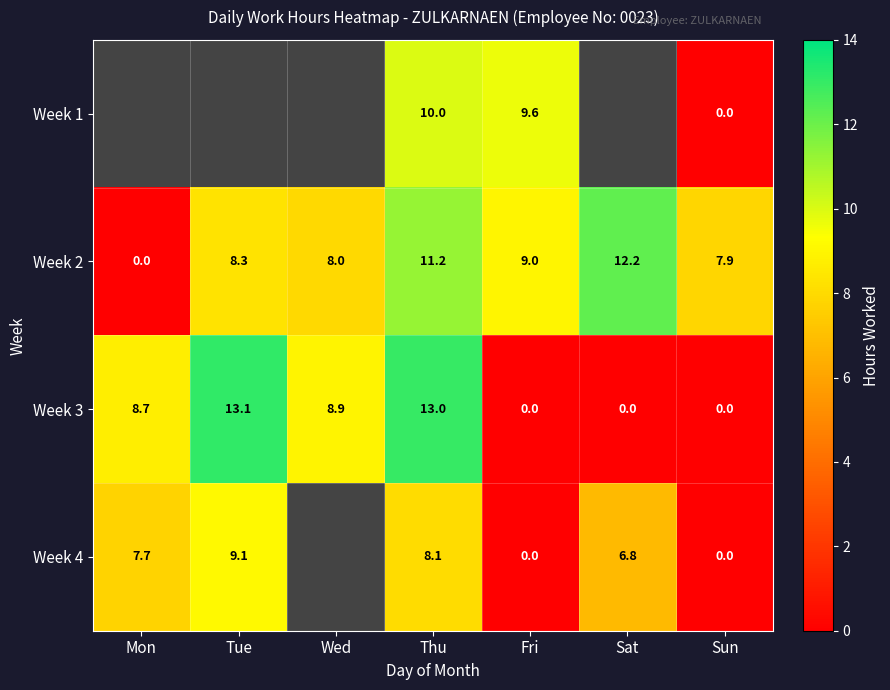

How many values in the Week 3 series exceed 8?

4